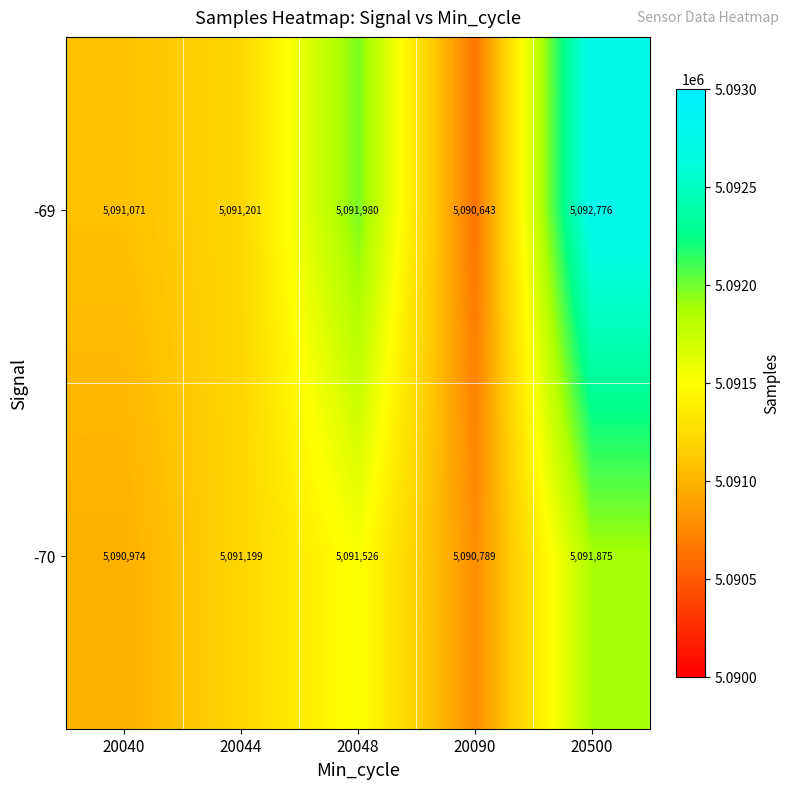

Where is -69 nearest to the value 5091709?

20048